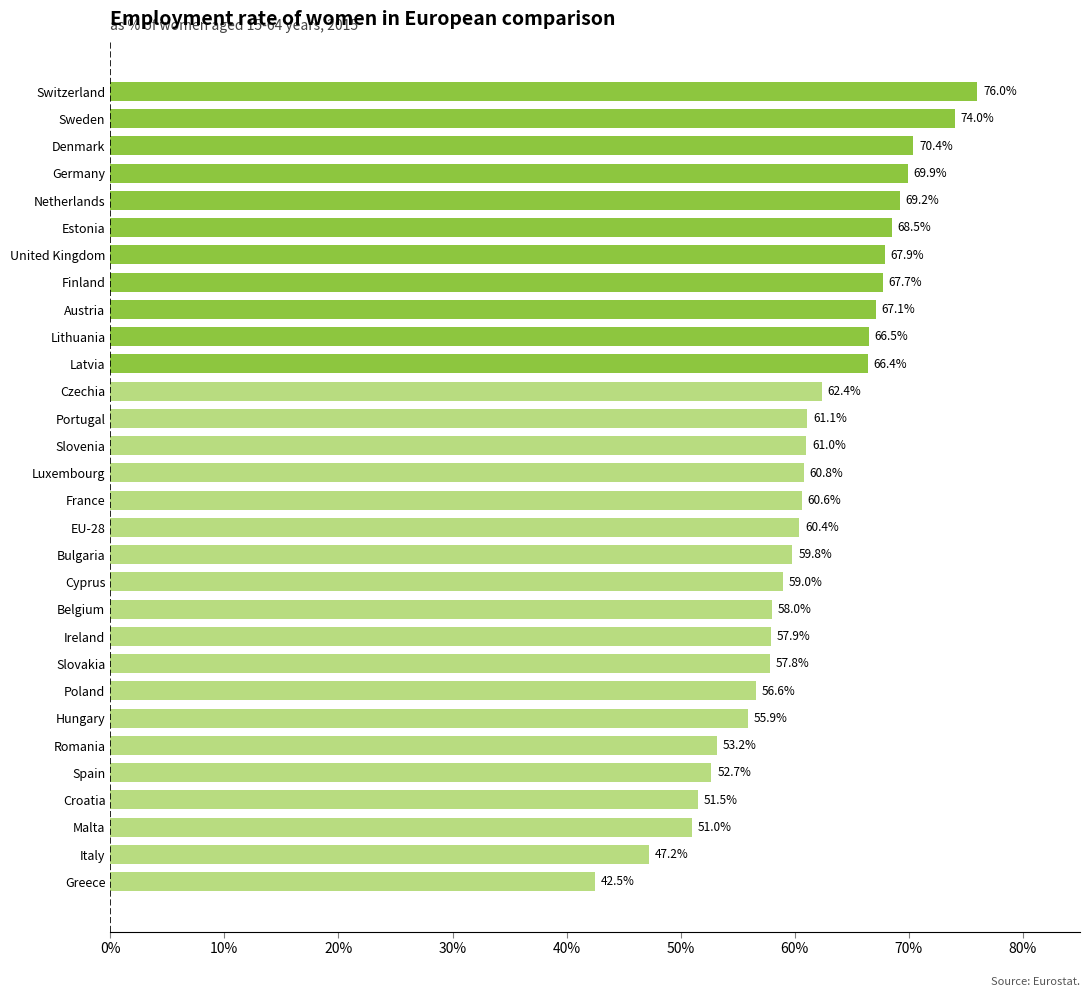

Reading top to bottom, list all the values displayed in this chart.

Switzerland=76.0	Sweden=74.0	Denmark=70.4	Germany=69.9	Netherlands=69.2	Estonia=68.5	United Kingdom=67.9	Finland=67.7	Austria=67.1	Lithuania=66.5	Latvia=66.4	Czechia=62.4	Portugal=61.1	Slovenia=61.0	Luxembourg=60.8	France=60.6	EU-28=60.4	Bulgaria=59.8	Cyprus=59.0	Belgium=58.0	Ireland=57.9	Slovakia=57.8	Poland=56.6	Hungary=55.9	Romania=53.2	Spain=52.7	Croatia=51.5	Malta=51.0	Italy=47.2	Greece=42.5